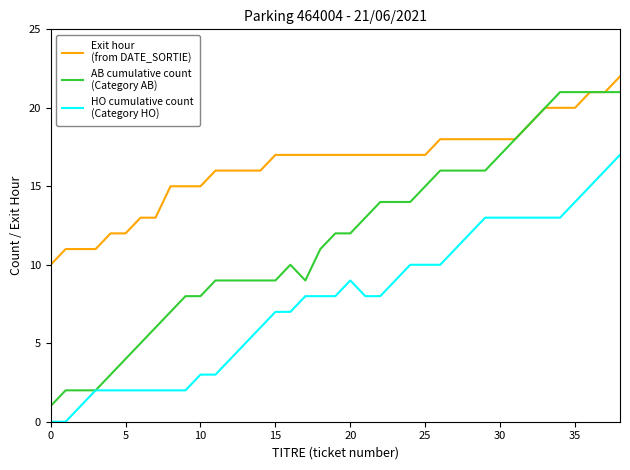

What is the maximum value shown in the chart?

22